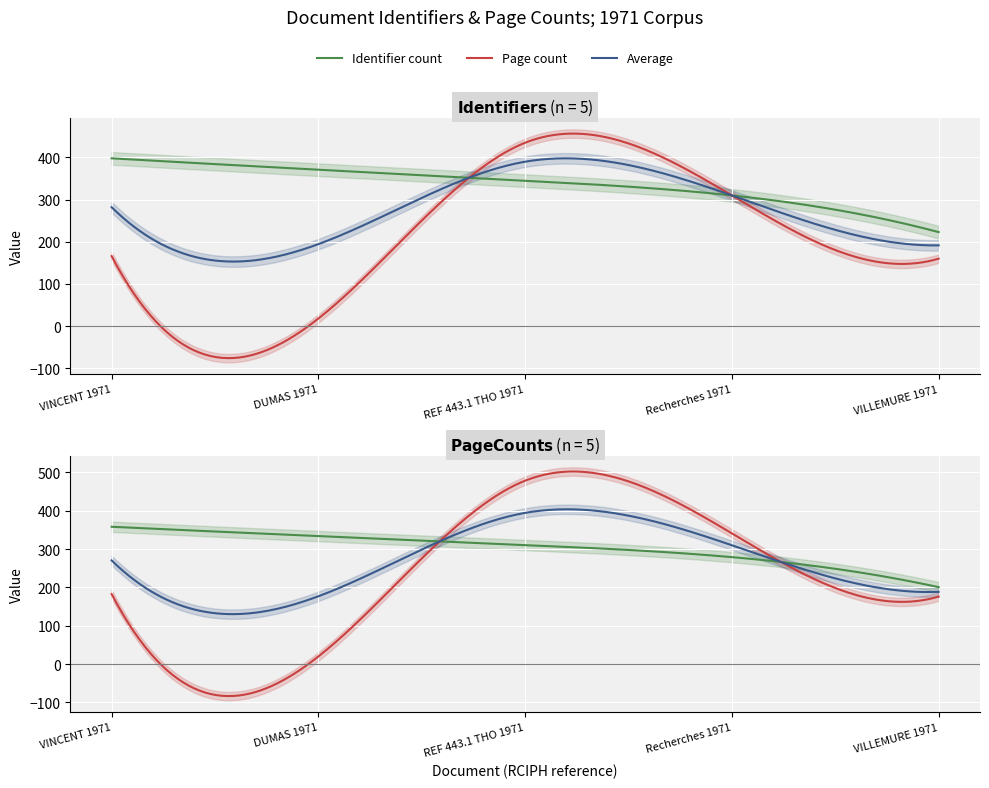

The numPages series shows 265 at VINCENT 1971. True or false?

False